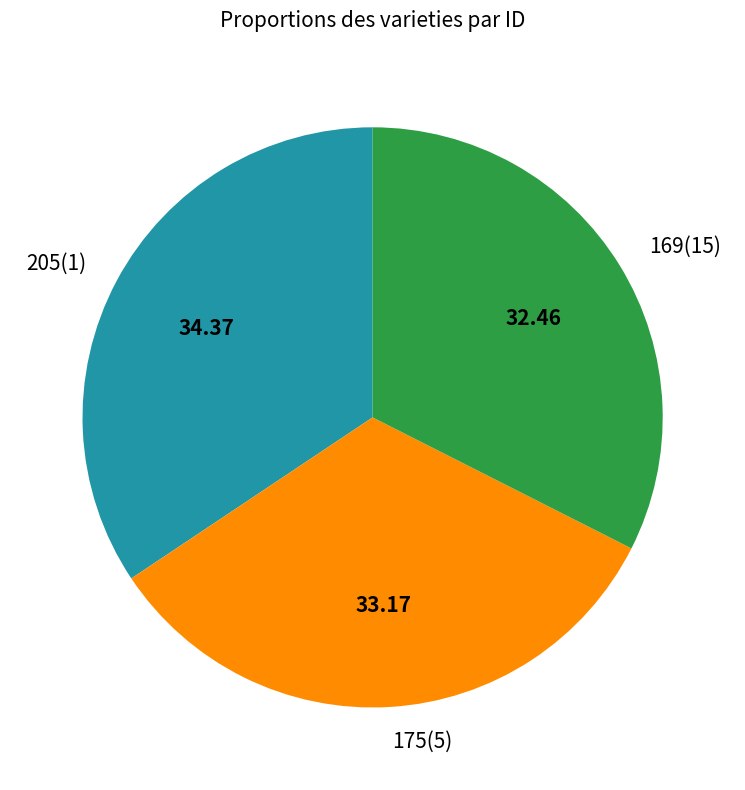

Does any single category account for the majority?

No